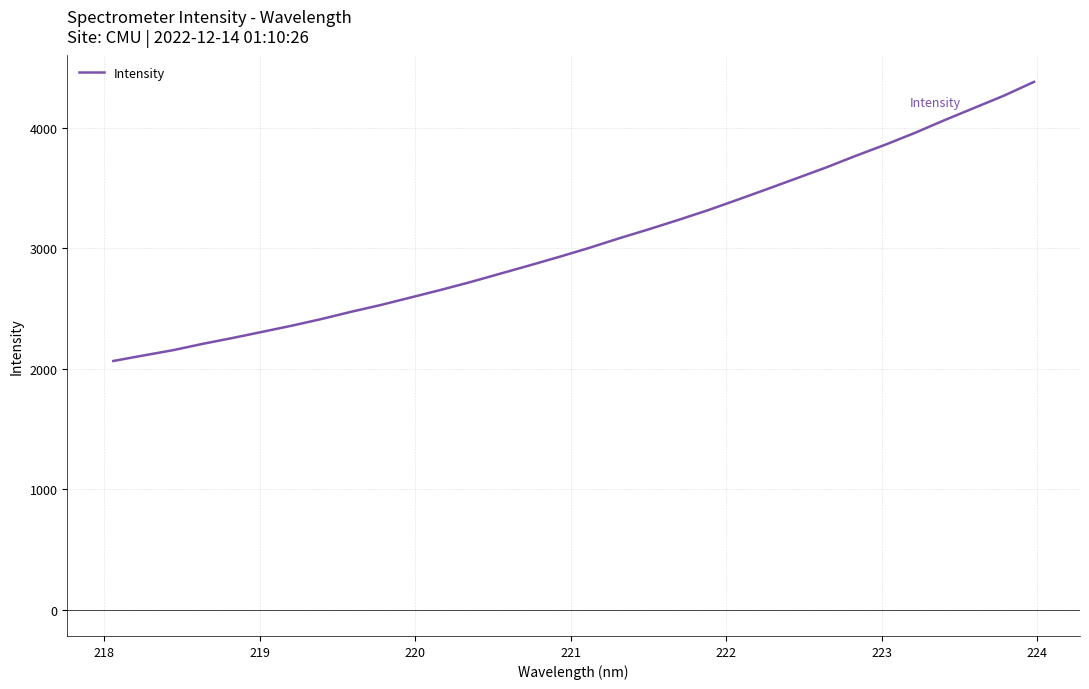

What is the greatest value displayed?

4382.6